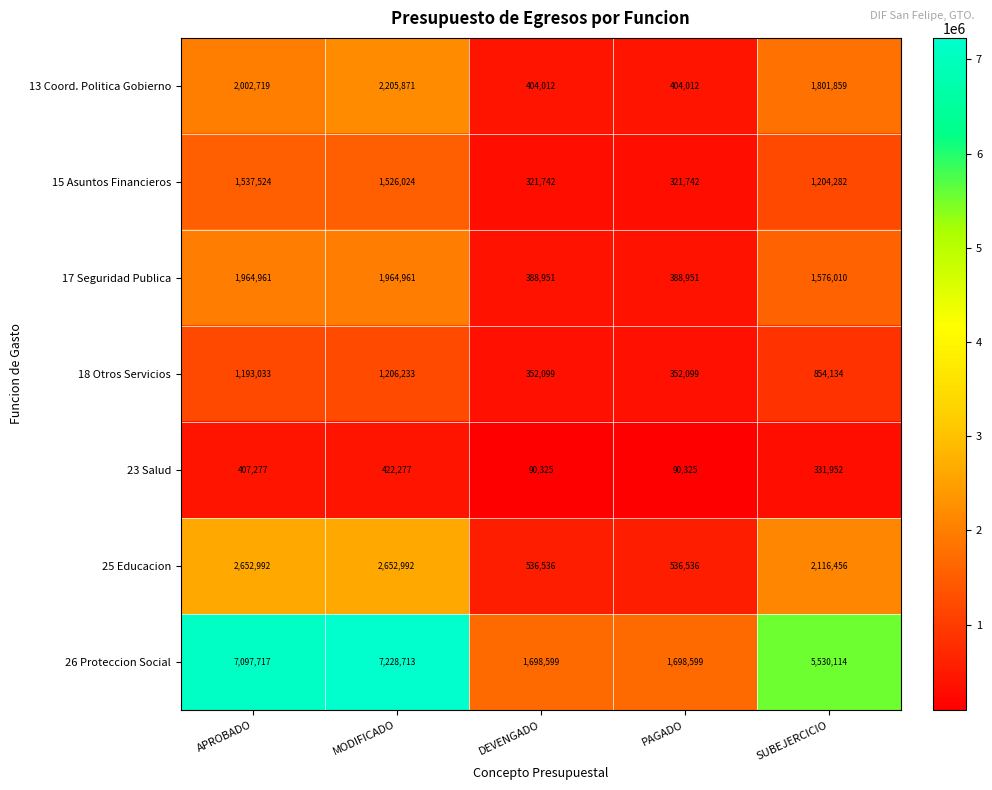

What is the difference between the 23 Salud values at PAGADO and SUBEJERCICIO?

241627